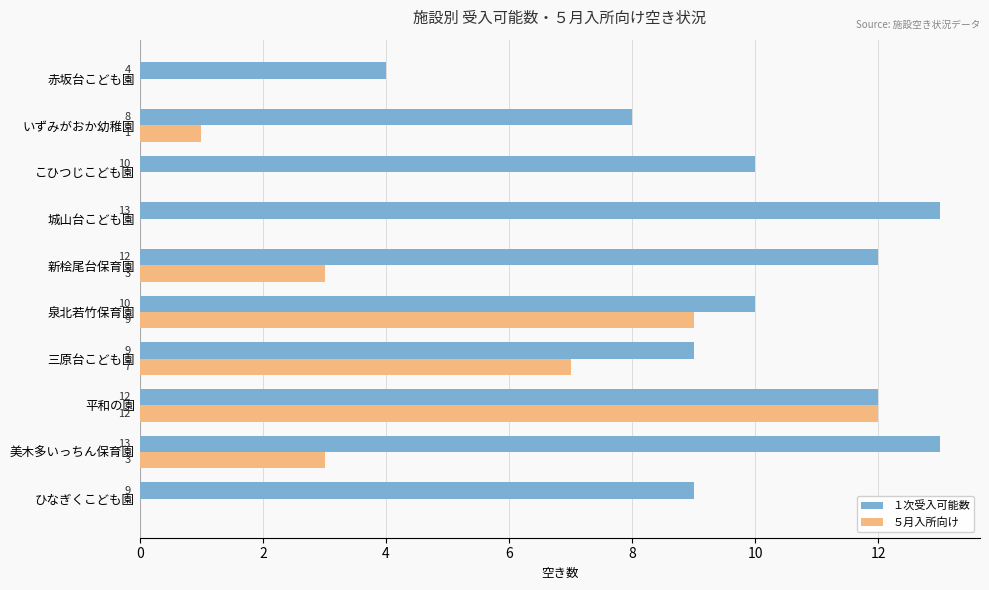

The ５月入所向け series shows 7 at こひつじこども園. True or false?

False